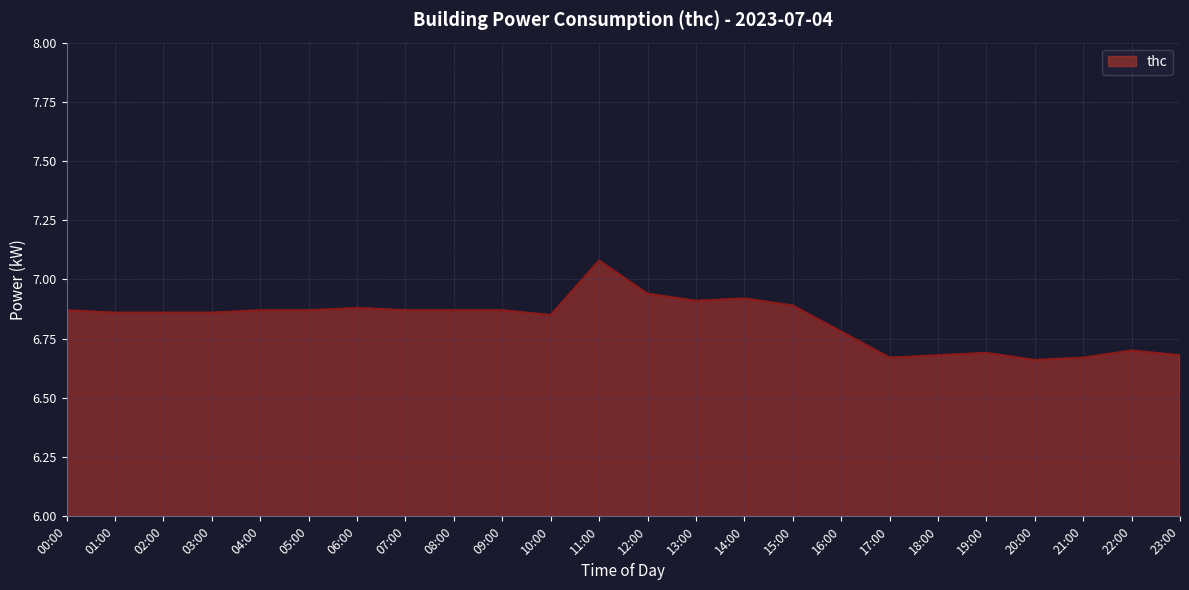

Between 03:00 and 17:00, which is larger?

03:00